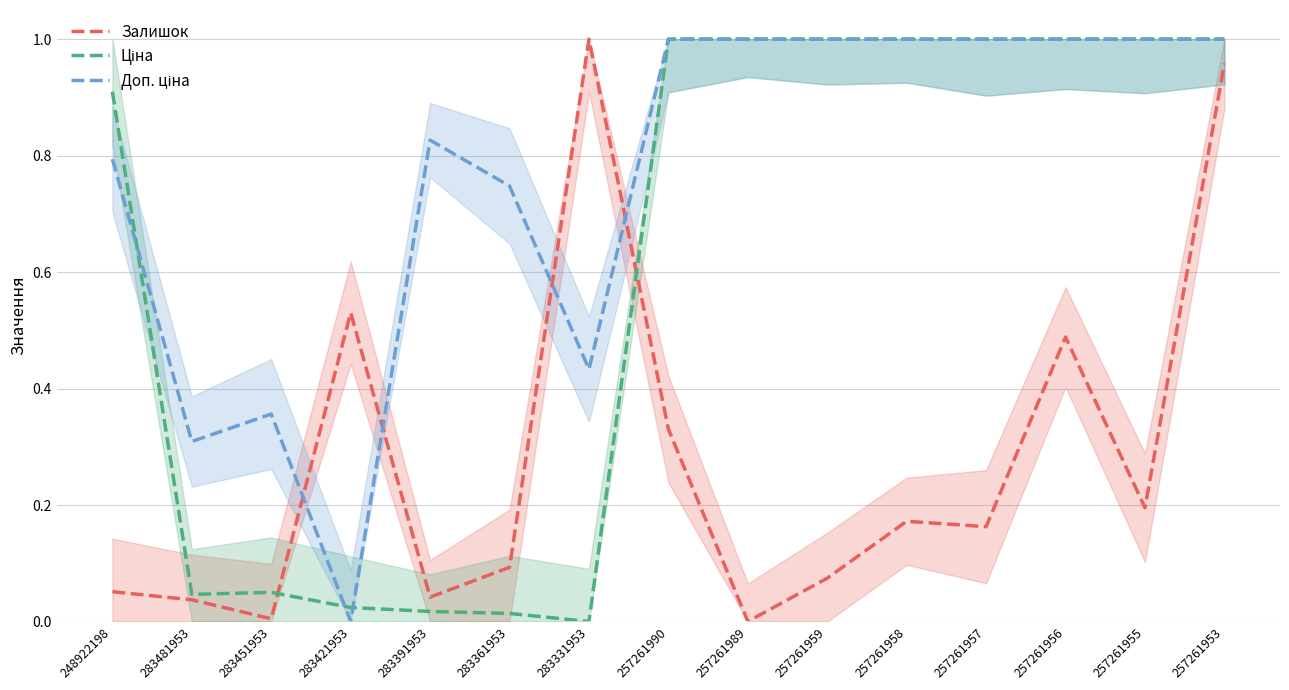

Reading left to right, list all the values displayed in this chart.

Залишок: 0.1	0.0	0.0	0.5	0.0	0.1	1.0	0.3	0.0	0.1	0.2	0.2	0.5	0.2	1.0
Ціна: 0.9	0.0	0.1	0.0	0.0	0.0	0.0	1.0	1.0	1.0	1.0	1.0	1.0	1.0	1.0
Доп. ціна: 0.8	0.3	0.4	0.0	0.8	0.7	0.4	1.0	1.0	1.0	1.0	1.0	1.0	1.0	1.0